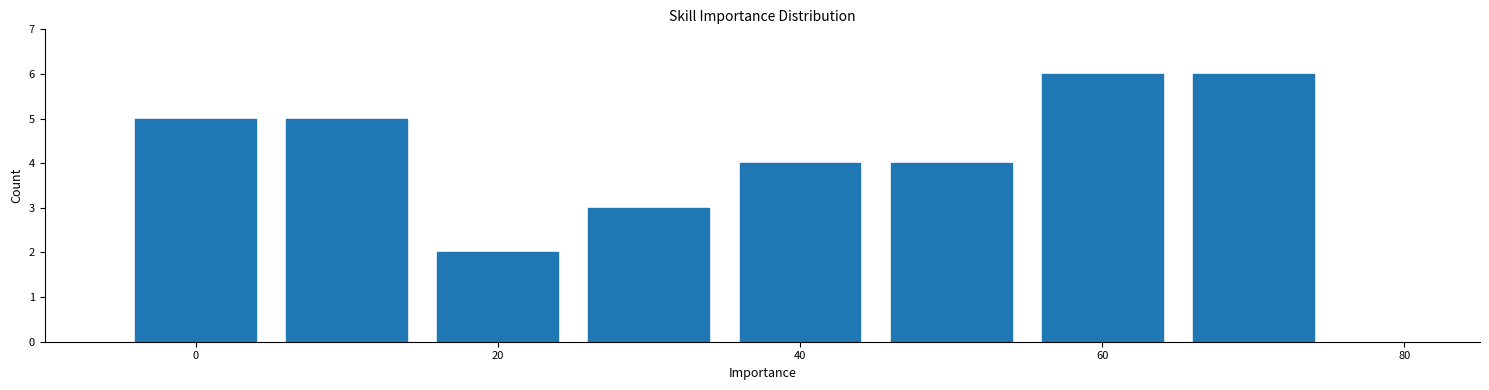

What is the height of the bar covering -5 to 5 on the x-axis? Neither the bar edges nor the heights are printed on the chart, so give them approximately, as read against the axes.

5